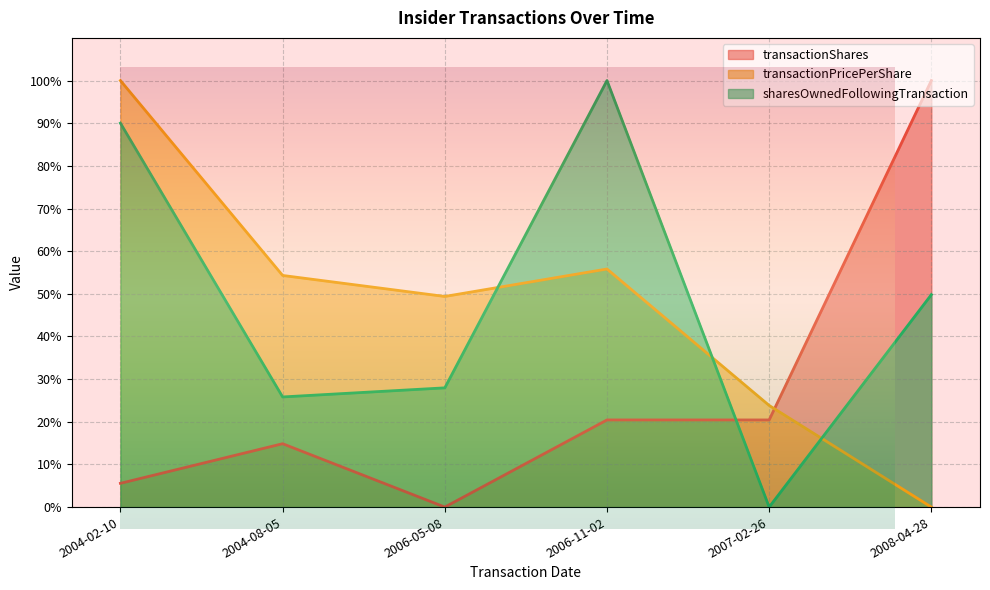

How many interior local peaks does the sharesOwnedFollowingTransaction series have?

1